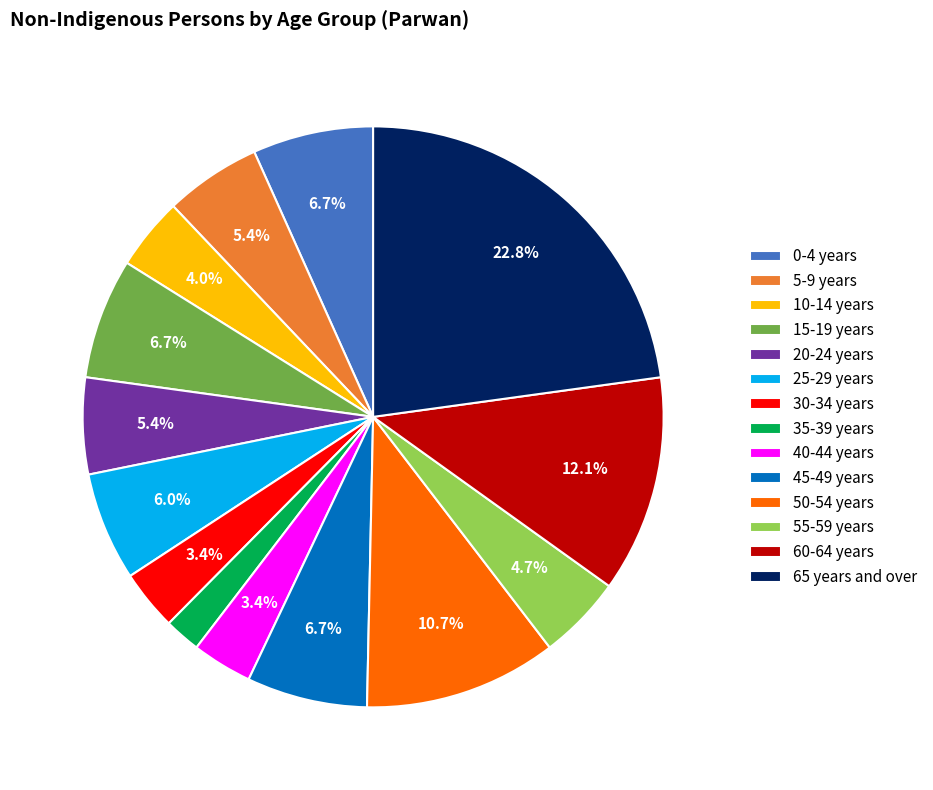

How much of the chart is everything except 55-59 years?

95.3%